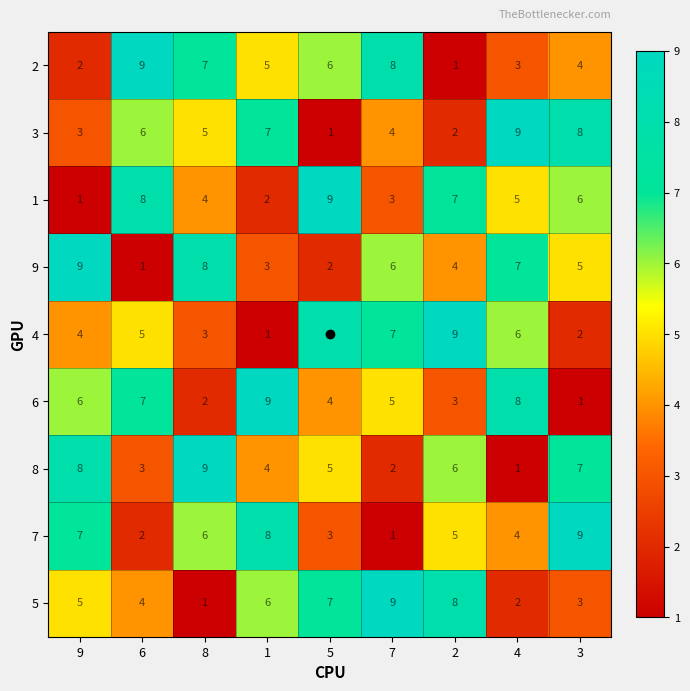

What is the difference between the maximum and minimum values in the 7 series?

8